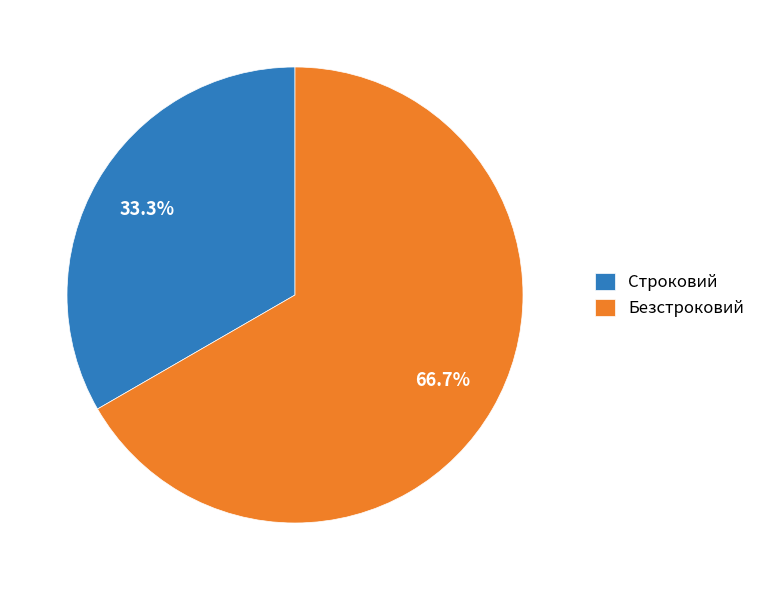

To the nearest percent, what is the combined percentage of Строковий and Безстроковий?

100%